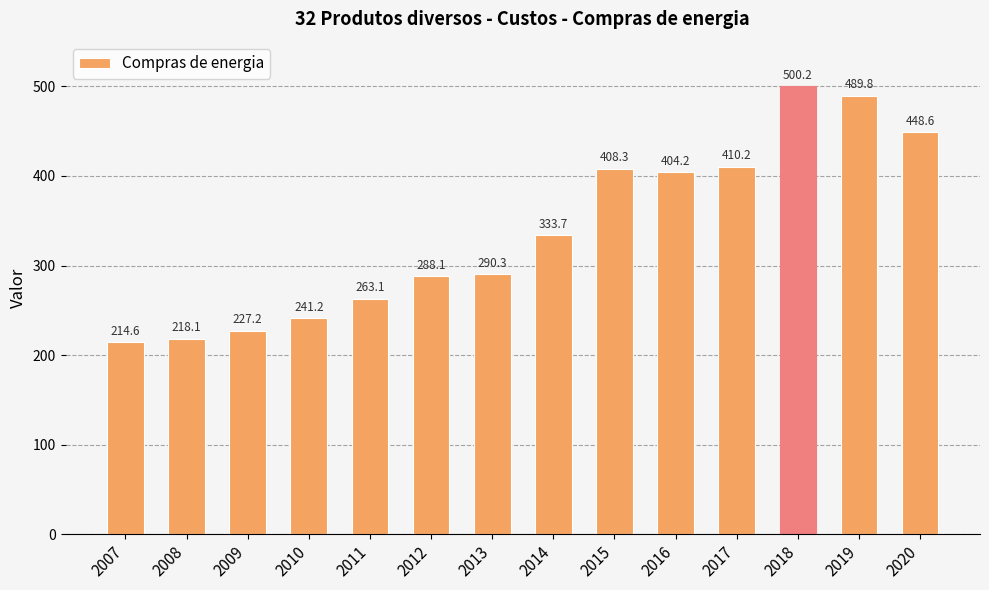

Which label corresponds to the smallest value in the chart?

2007